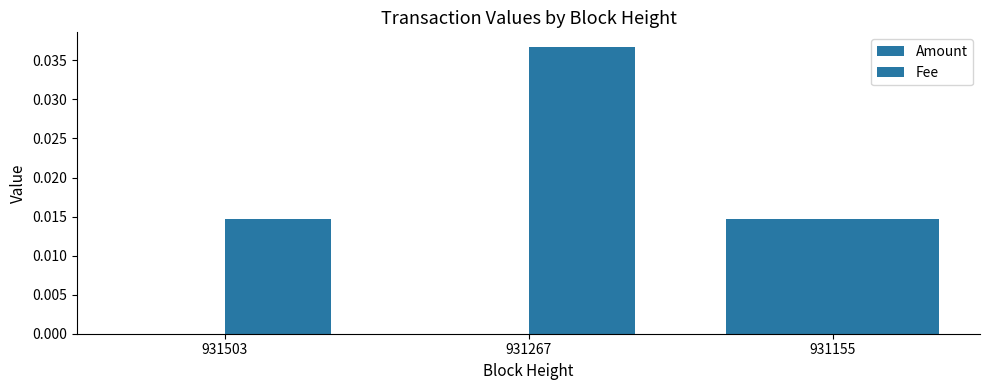

How many data points does each series have?

3